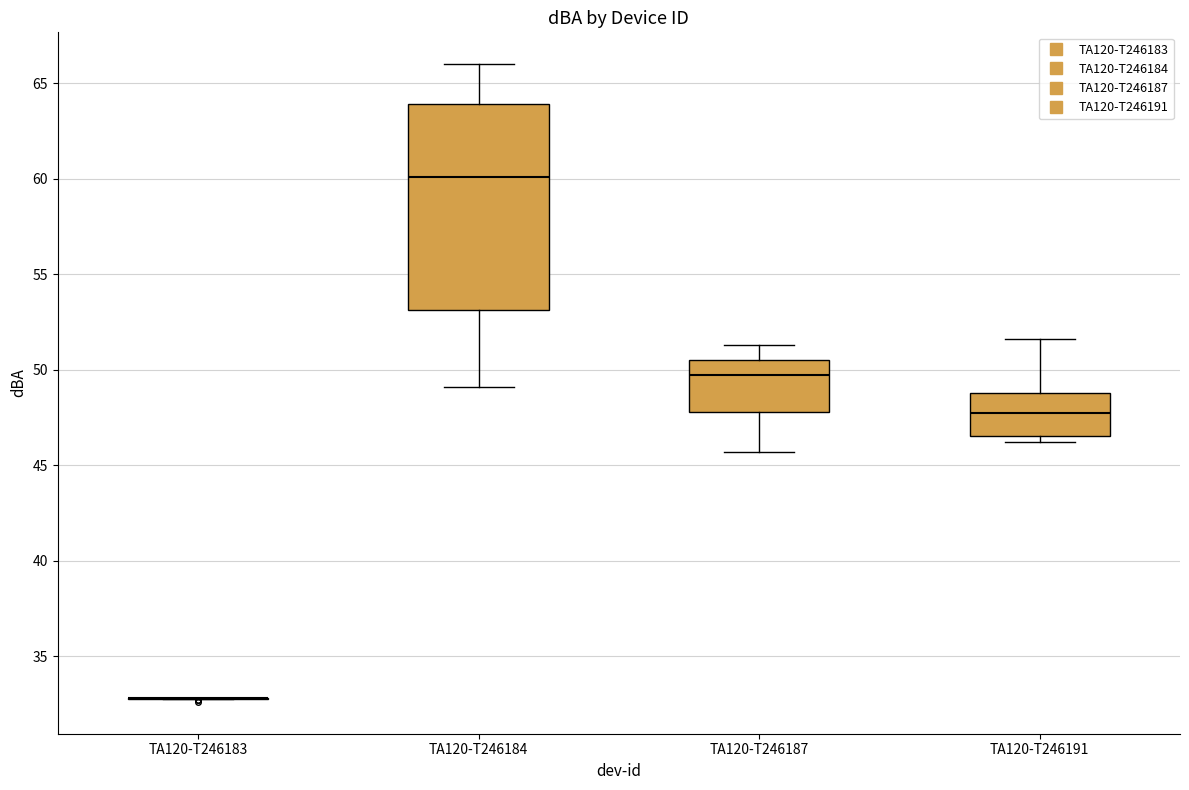

Comparing the boxes themselves (not the whiskers), which one is the tallest?

TA120-T246184